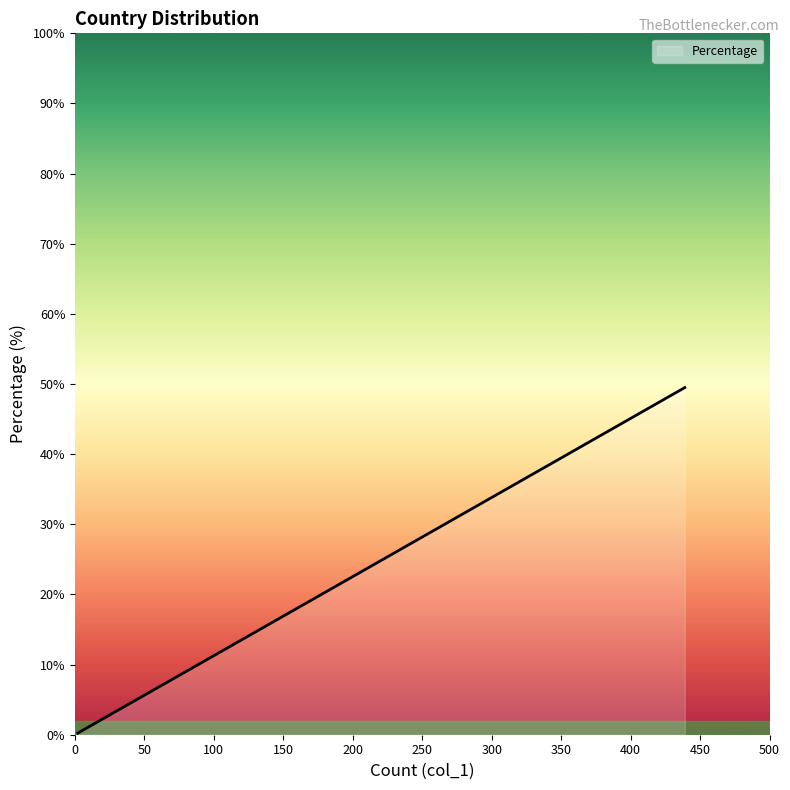

Count the number of data series in this chart.

1